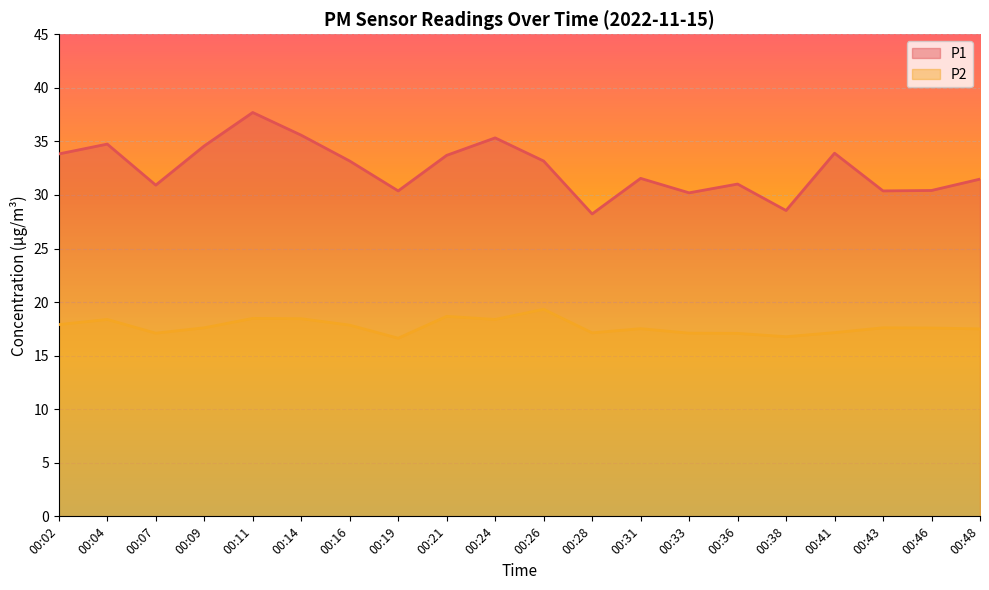

What is the value of the P1 point at the 8th from the left?

30.4